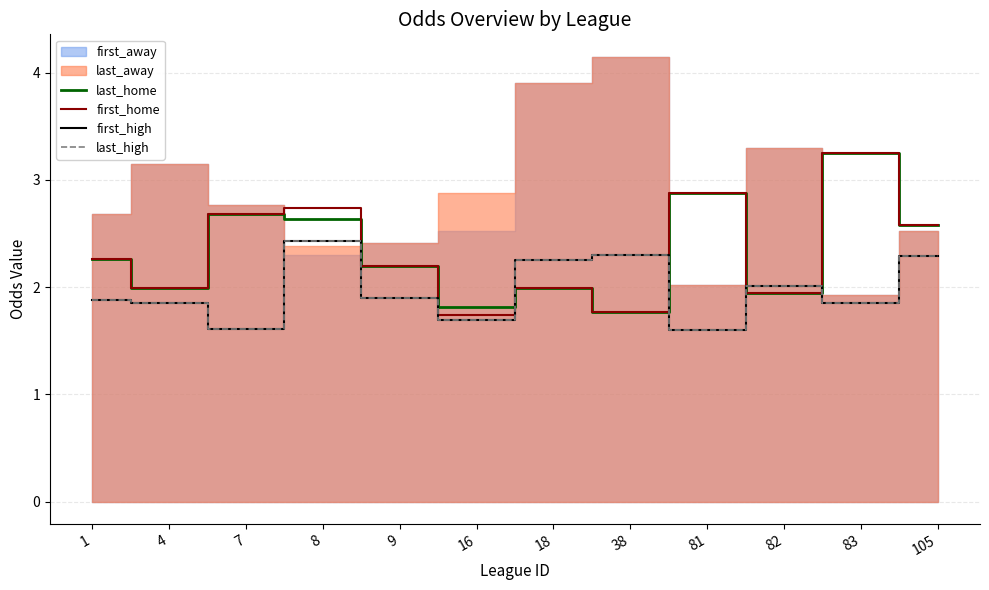

Which series ends up on top after the final intersection of last_high and last_home?

last_home